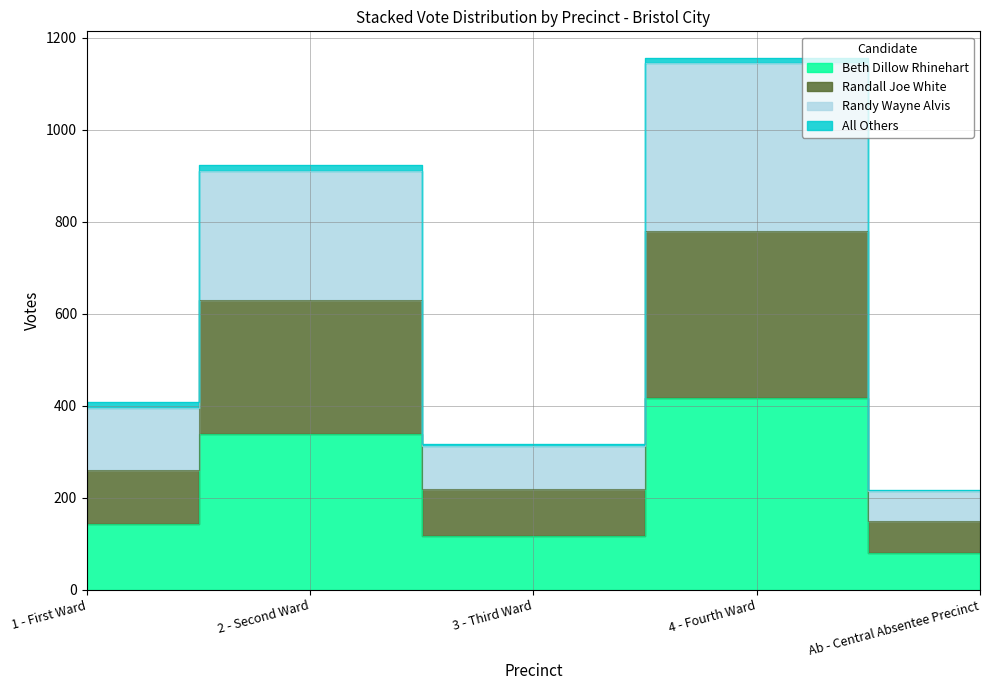

True or false: Beth Dillow Rhinehart and Randy Wayne Alvis intersect in this chart.

False